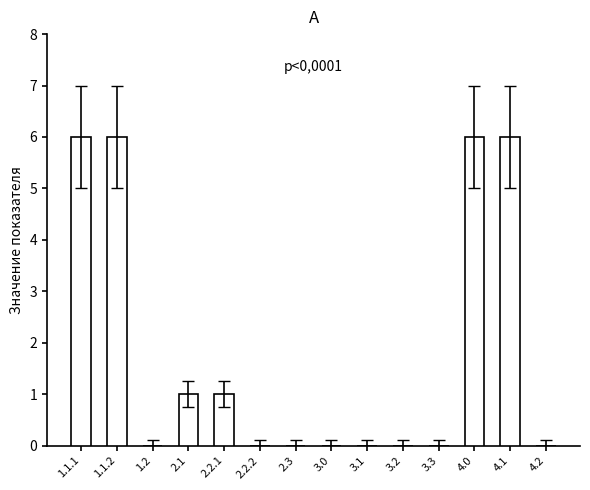

Is it true that the value at 4.0 is 6?

True